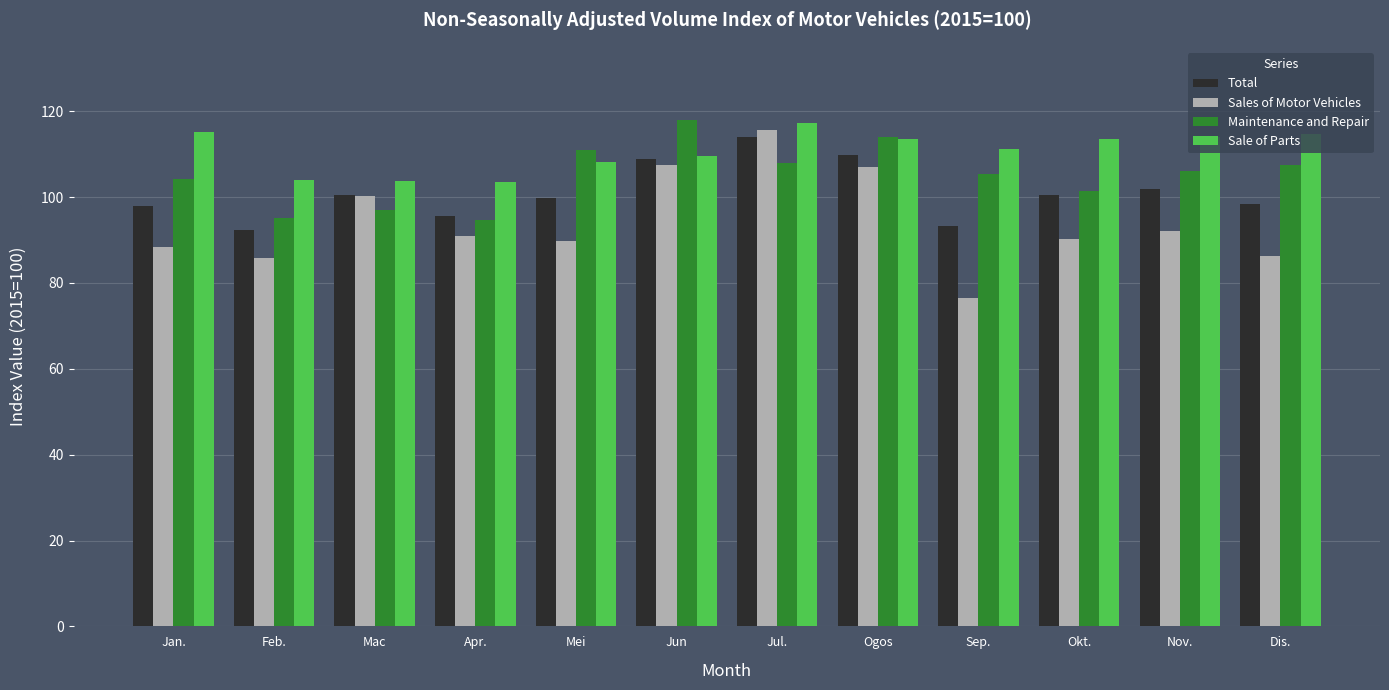

What is the difference between the maximum and minimum values in the Total series?

21.8